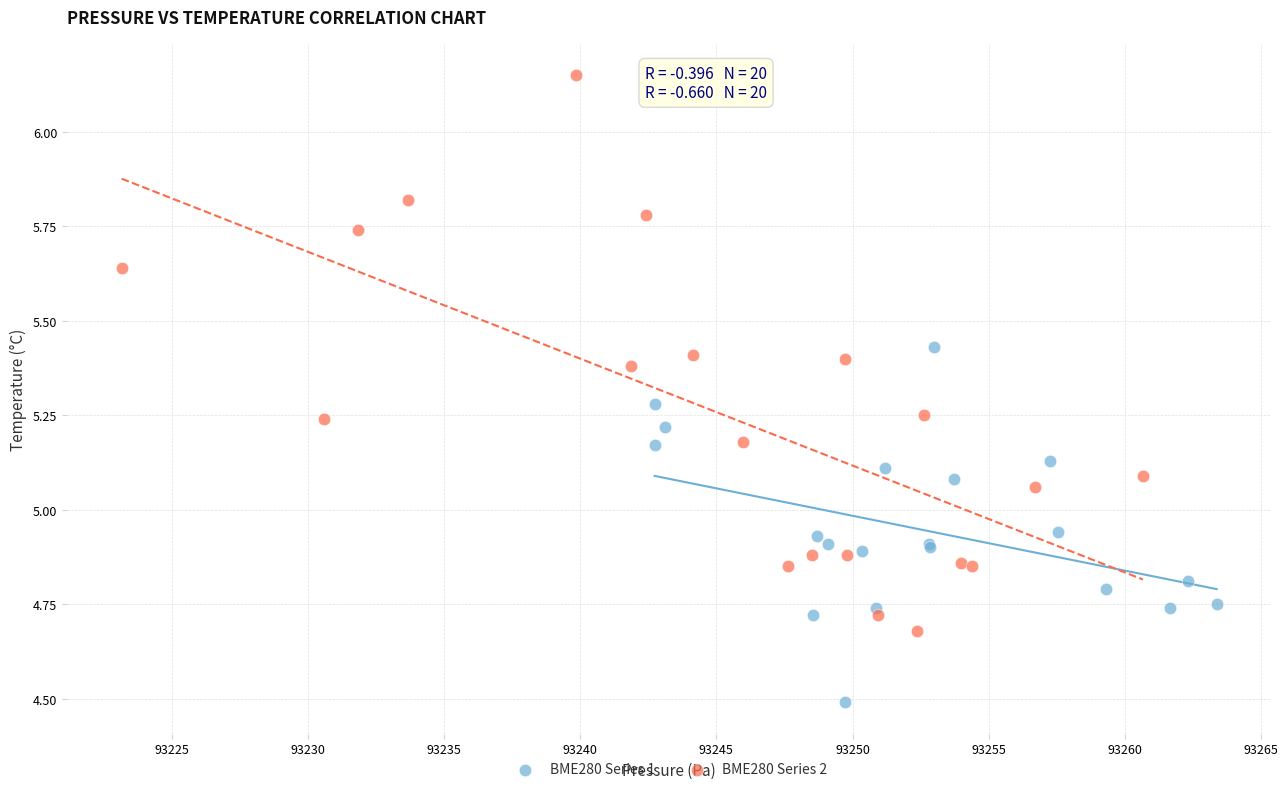

Which series reaches the minimum Y coordinate?

BME280 Series 1